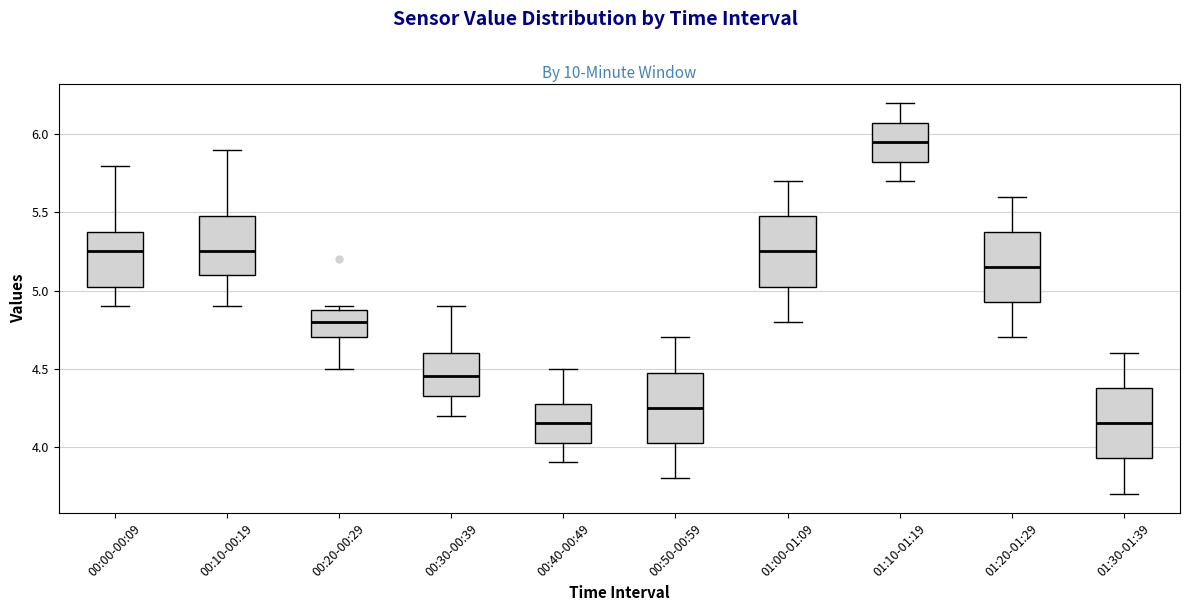

Where does the lower whisker of the box for 00:40-00:49 end on the y-axis? The values are not printed on the chart, so give them approximately, as read against the axis.

3.90